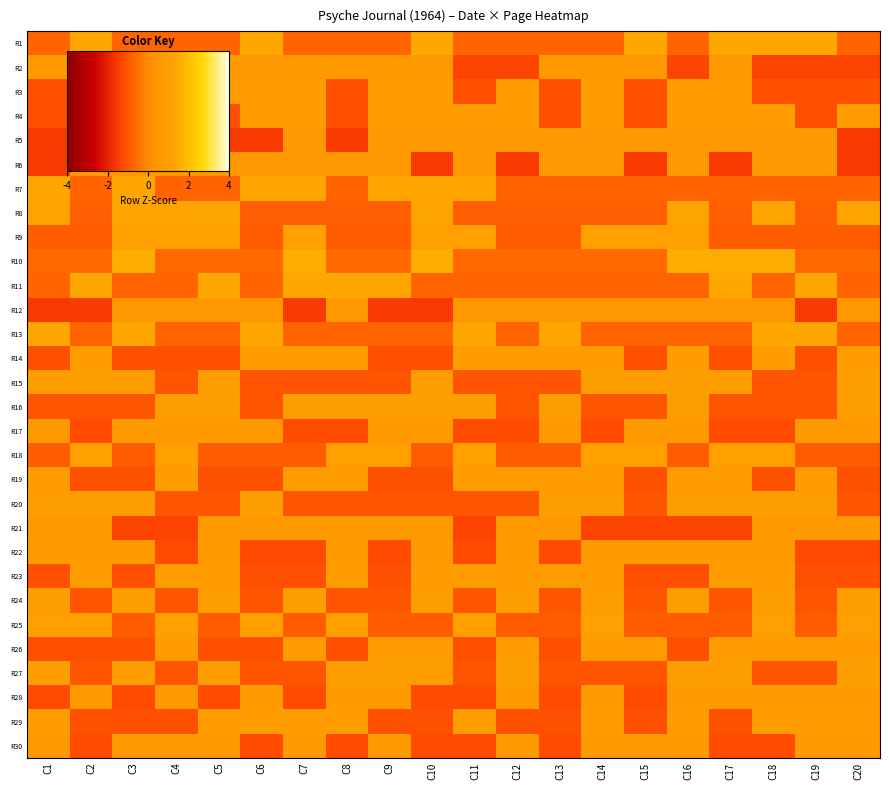

Reading left to right, what are all the values shown in this chart?

R1: C1=-0.7	C2=1.4	C3=-0.7	C4=-0.7	C5=-0.7	C6=1.4	C7=-0.7	C8=-0.7	C9=-0.7	C10=1.4	C11=-0.7	C12=-0.7	C13=-0.7	C14=-0.7	C15=1.4	C16=-0.7	C17=1.4	C18=1.4	C19=1.4	C20=-0.7
R2: C1=0.7	C2=-1.4	C3=0.7	C4=0.7	C5=0.7	C6=0.7	C7=0.7	C8=0.7	C9=0.7	C10=0.7	C11=-1.4	C12=-1.4	C13=0.7	C14=0.7	C15=0.7	C16=-1.4	C17=0.7	C18=-1.4	C19=-1.4	C20=-1.4
R3: C1=-1.1	C2=-1.1	C3=0.9	C4=0.9	C5=0.9	C6=0.9	C7=0.9	C8=-1.1	C9=0.9	C10=0.9	C11=-1.1	C12=0.9	C13=-1.1	C14=0.9	C15=-1.1	C16=0.9	C17=0.9	C18=-1.1	C19=-1.1	C20=-1.1
R4: C1=-1.1	C2=-1.1	C3=-1.1	C4=-1.1	C5=-1.1	C6=0.9	C7=0.9	C8=-1.1	C9=0.9	C10=0.9	C11=0.9	C12=0.9	C13=-1.1	C14=0.9	C15=-1.1	C16=0.9	C17=0.9	C18=0.9	C19=-1.1	C20=0.9
R5: C1=-1.5	C2=0.7	C3=-1.5	C4=0.7	C5=-1.5	C6=-1.5	C7=0.7	C8=-1.5	C9=0.7	C10=0.7	C11=0.7	C12=0.7	C13=0.7	C14=0.7	C15=0.7	C16=0.7	C17=0.7	C18=0.7	C19=0.7	C20=-1.5
R6: C1=-1.5	C2=0.7	C3=0.7	C4=0.7	C5=0.7	C6=0.7	C7=0.7	C8=0.7	C9=0.7	C10=-1.5	C11=0.7	C12=-1.5	C13=0.7	C14=0.7	C15=-1.5	C16=0.7	C17=-1.5	C18=0.7	C19=0.7	C20=-1.5
R7: C1=1.4	C2=-0.7	C3=1.4	C4=-0.7	C5=-0.7	C6=1.4	C7=1.4	C8=-0.7	C9=1.4	C10=1.4	C11=1.4	C12=-0.7	C13=-0.7	C14=-0.7	C15=-0.7	C16=-0.7	C17=-0.7	C18=-0.7	C19=-0.7	C20=-0.7
R8: C1=1.2	C2=-0.8	C3=1.2	C4=1.2	C5=1.2	C6=-0.8	C7=-0.8	C8=-0.8	C9=-0.8	C10=1.2	C11=-0.8	C12=-0.8	C13=-0.8	C14=-0.8	C15=-0.8	C16=1.2	C17=-0.8	C18=1.2	C19=-0.8	C20=1.2
R9: C1=-0.9	C2=-0.9	C3=1.1	C4=1.1	C5=1.1	C6=-0.9	C7=1.1	C8=-0.9	C9=-0.9	C10=1.1	C11=1.1	C12=-0.9	C13=-0.9	C14=1.1	C15=1.1	C16=1.1	C17=-0.9	C18=-0.9	C19=-0.9	C20=-0.9
R10: C1=-0.7	C2=-0.7	C3=1.5	C4=-0.7	C5=-0.7	C6=-0.7	C7=1.5	C8=-0.7	C9=-0.7	C10=1.5	C11=-0.7	C12=-0.7	C13=-0.7	C14=-0.7	C15=-0.7	C16=1.5	C17=1.5	C18=1.5	C19=-0.7	C20=-0.7
R11: C1=-0.7	C2=1.4	C3=-0.7	C4=-0.7	C5=1.4	C6=-0.7	C7=1.4	C8=1.4	C9=1.4	C10=-0.7	C11=-0.7	C12=-0.7	C13=-0.7	C14=-0.7	C15=-0.7	C16=-0.7	C17=1.4	C18=-0.7	C19=1.4	C20=-0.7
R12: C1=-1.5	C2=-1.5	C3=0.7	C4=0.7	C5=0.7	C6=0.7	C7=-1.5	C8=0.7	C9=-1.5	C10=-1.5	C11=0.7	C12=0.7	C13=0.7	C14=0.7	C15=0.7	C16=0.7	C17=0.7	C18=0.7	C19=-1.5	C20=0.7
R13: C1=1.4	C2=-0.7	C3=1.4	C4=-0.7	C5=-0.7	C6=1.4	C7=-0.7	C8=-0.7	C9=-0.7	C10=-0.7	C11=1.4	C12=-0.7	C13=1.4	C14=-0.7	C15=-0.7	C16=-0.7	C17=-0.7	C18=1.4	C19=1.4	C20=-0.7
R14: C1=-1.1	C2=0.9	C3=-1.1	C4=-1.1	C5=-1.1	C6=0.9	C7=0.9	C8=0.9	C9=-1.1	C10=-1.1	C11=0.9	C12=0.9	C13=0.9	C14=0.9	C15=-1.1	C16=0.9	C17=-1.1	C18=0.9	C19=-1.1	C20=0.9
R15: C1=1.0	C2=1.0	C3=1.0	C4=-1.0	C5=1.0	C6=-1.0	C7=-1.0	C8=-1.0	C9=-1.0	C10=1.0	C11=-1.0	C12=-1.0	C13=-1.0	C14=1.0	C15=1.0	C16=1.0	C17=1.0	C18=-1.0	C19=-1.0	C20=1.0
R16: C1=-1.0	C2=-1.0	C3=-1.0	C4=1.0	C5=1.0	C6=-1.0	C7=1.0	C8=1.0	C9=1.0	C10=1.0	C11=1.0	C12=-1.0	C13=1.0	C14=-1.0	C15=-1.0	C16=1.0	C17=-1.0	C18=-1.0	C19=-1.0	C20=1.0
R17: C1=0.8	C2=-1.2	C3=0.8	C4=0.8	C5=0.8	C6=0.8	C7=-1.2	C8=-1.2	C9=0.8	C10=0.8	C11=-1.2	C12=-1.2	C13=0.8	C14=-1.2	C15=0.8	C16=0.8	C17=-1.2	C18=-1.2	C19=0.8	C20=0.8
R18: C1=-0.9	C2=1.1	C3=-0.9	C4=1.1	C5=-0.9	C6=-0.9	C7=-0.9	C8=1.1	C9=1.1	C10=-0.9	C11=1.1	C12=-0.9	C13=-0.9	C14=1.1	C15=1.1	C16=-0.9	C17=1.1	C18=1.1	C19=-0.9	C20=-0.9
R19: C1=0.9	C2=-1.1	C3=-1.1	C4=0.9	C5=-1.1	C6=-1.1	C7=0.9	C8=0.9	C9=-1.1	C10=-1.1	C11=0.9	C12=0.9	C13=0.9	C14=0.9	C15=-1.1	C16=0.9	C17=0.9	C18=-1.1	C19=0.9	C20=-1.1
R20: C1=1.0	C2=1.0	C3=1.0	C4=-1.0	C5=-1.0	C6=1.0	C7=-1.0	C8=-1.0	C9=-1.0	C10=-1.0	C11=-1.0	C12=-1.0	C13=1.0	C14=1.0	C15=-1.0	C16=1.0	C17=1.0	C18=1.0	C19=1.0	C20=-1.0
R21: C1=0.7	C2=0.7	C3=-1.4	C4=-1.4	C5=0.7	C6=0.7	C7=0.7	C8=0.7	C9=0.7	C10=0.7	C11=-1.4	C12=0.7	C13=0.7	C14=-1.4	C15=-1.4	C16=-1.4	C17=-1.4	C18=0.7	C19=0.7	C20=0.7
R22: C1=0.8	C2=0.8	C3=0.8	C4=-1.2	C5=0.8	C6=-1.2	C7=-1.2	C8=0.8	C9=-1.2	C10=0.8	C11=-1.2	C12=0.8	C13=-1.2	C14=0.8	C15=0.8	C16=0.8	C17=0.8	C18=0.8	C19=-1.2	C20=-1.2
R23: C1=-1.1	C2=0.9	C3=-1.1	C4=0.9	C5=0.9	C6=-1.1	C7=-1.1	C8=0.9	C9=-1.1	C10=0.9	C11=0.9	C12=0.9	C13=0.9	C14=0.9	C15=-1.1	C16=-1.1	C17=0.9	C18=0.9	C19=-1.1	C20=-1.1
R24: C1=1.0	C2=-1.0	C3=1.0	C4=-1.0	C5=1.0	C6=-1.0	C7=1.0	C8=-1.0	C9=-1.0	C10=1.0	C11=-1.0	C12=1.0	C13=-1.0	C14=1.0	C15=-1.0	C16=1.0	C17=-1.0	C18=1.0	C19=-1.0	C20=1.0
R25: C1=1.1	C2=1.1	C3=-0.9	C4=1.1	C5=-0.9	C6=1.1	C7=-0.9	C8=1.1	C9=-0.9	C10=-0.9	C11=1.1	C12=-0.9	C13=-0.9	C14=1.1	C15=-0.9	C16=-0.9	C17=-0.9	C18=1.1	C19=-0.9	C20=1.1
R26: C1=-1.1	C2=-1.1	C3=-1.1	C4=0.9	C5=-1.1	C6=-1.1	C7=0.9	C8=-1.1	C9=0.9	C10=0.9	C11=-1.1	C12=0.9	C13=-1.1	C14=0.9	C15=0.9	C16=-1.1	C17=0.9	C18=0.9	C19=0.9	C20=0.9
R27: C1=1.0	C2=-1.0	C3=1.0	C4=-1.0	C5=1.0	C6=-1.0	C7=-1.0	C8=1.0	C9=1.0	C10=1.0	C11=-1.0	C12=1.0	C13=-1.0	C14=-1.0	C15=-1.0	C16=1.0	C17=1.0	C18=-1.0	C19=-1.0	C20=1.0
R28: C1=-1.2	C2=0.8	C3=-1.2	C4=0.8	C5=-1.2	C6=0.8	C7=-1.2	C8=0.8	C9=0.8	C10=-1.2	C11=-1.2	C12=0.8	C13=-1.2	C14=0.8	C15=-1.2	C16=0.8	C17=0.8	C18=0.8	C19=0.8	C20=0.8
R29: C1=0.9	C2=-1.1	C3=-1.1	C4=-1.1	C5=0.9	C6=0.9	C7=0.9	C8=0.9	C9=-1.1	C10=-1.1	C11=0.9	C12=-1.1	C13=-1.1	C14=0.9	C15=-1.1	C16=0.9	C17=-1.1	C18=0.9	C19=0.9	C20=0.9
R30: C1=0.8	C2=-1.2	C3=0.8	C4=0.8	C5=0.8	C6=-1.2	C7=0.8	C8=-1.2	C9=0.8	C10=-1.2	C11=-1.2	C12=0.8	C13=-1.2	C14=0.8	C15=0.8	C16=0.8	C17=-1.2	C18=-1.2	C19=0.8	C20=0.8